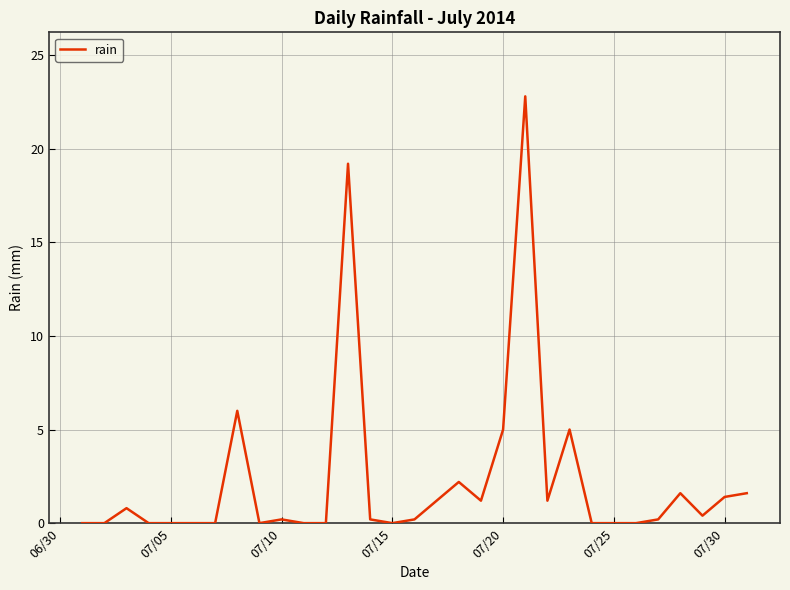

What is the greatest value displayed?

22.8